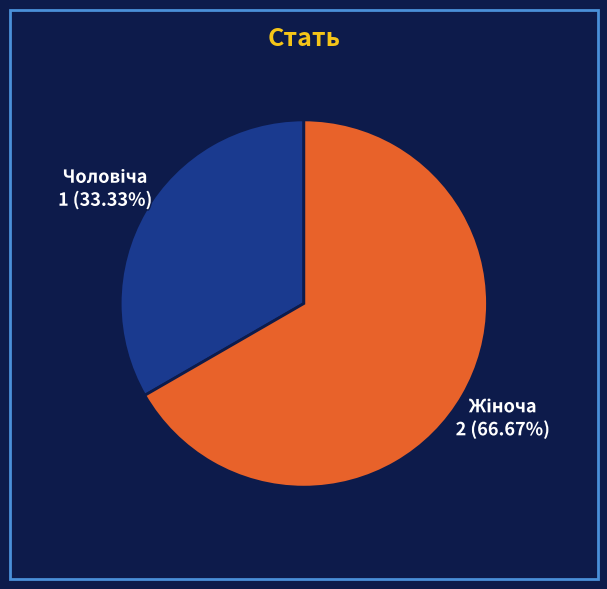

How many segments does this pie chart have?

2